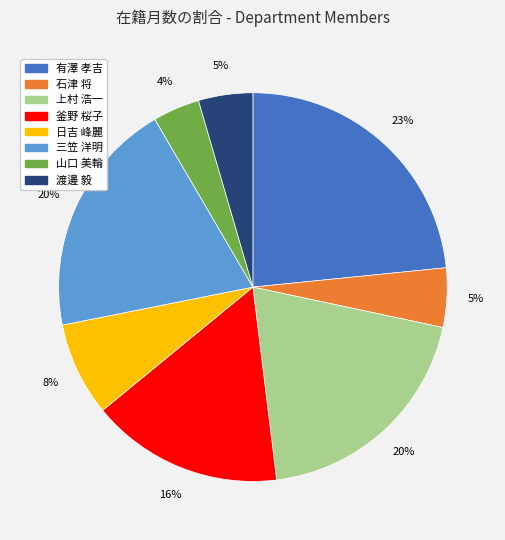

Is 山口 美輪 the majority of the pie?

No